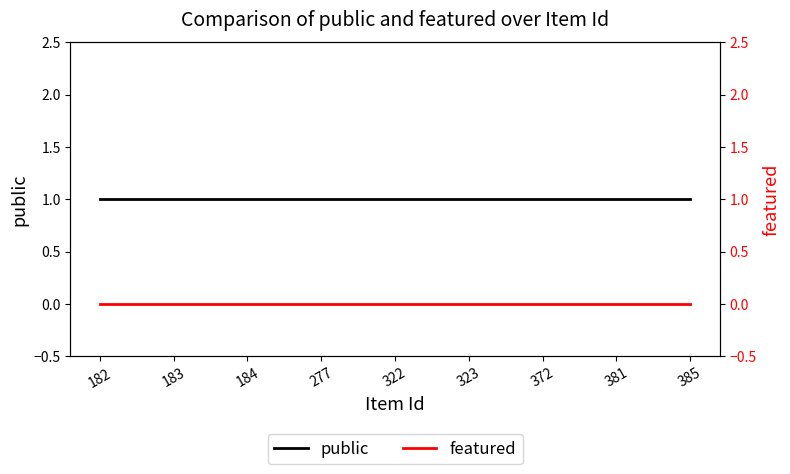

List the series in order of their overall mean, highest first.

public, featured